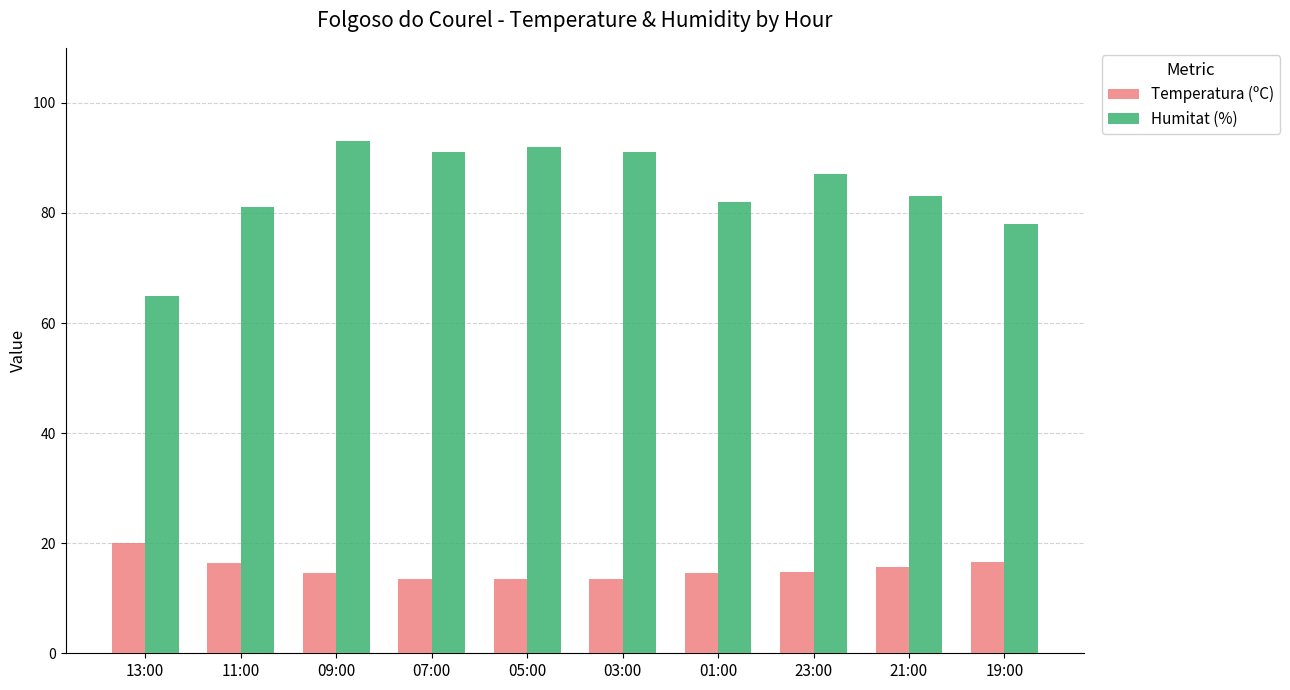

What is the maximum value shown in the chart?

93.0